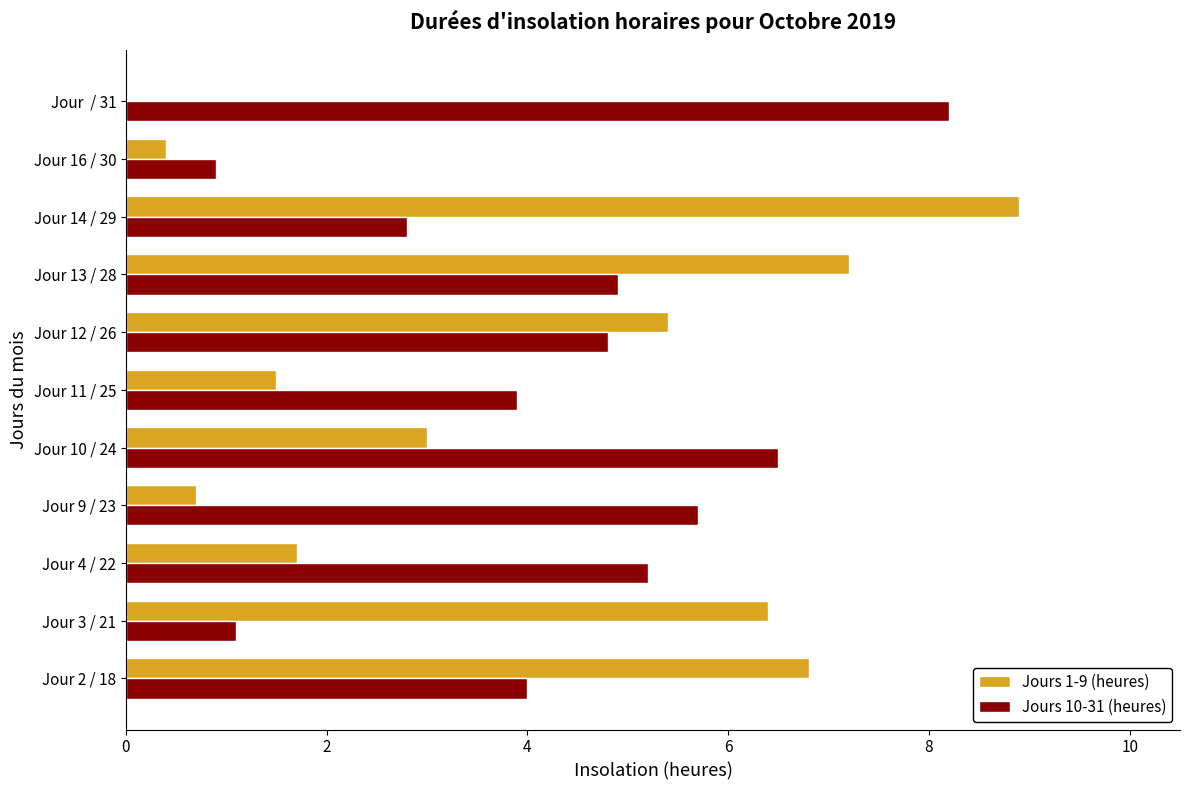

What is the highest value of the Jours 10-31 (heures) series?

8.2